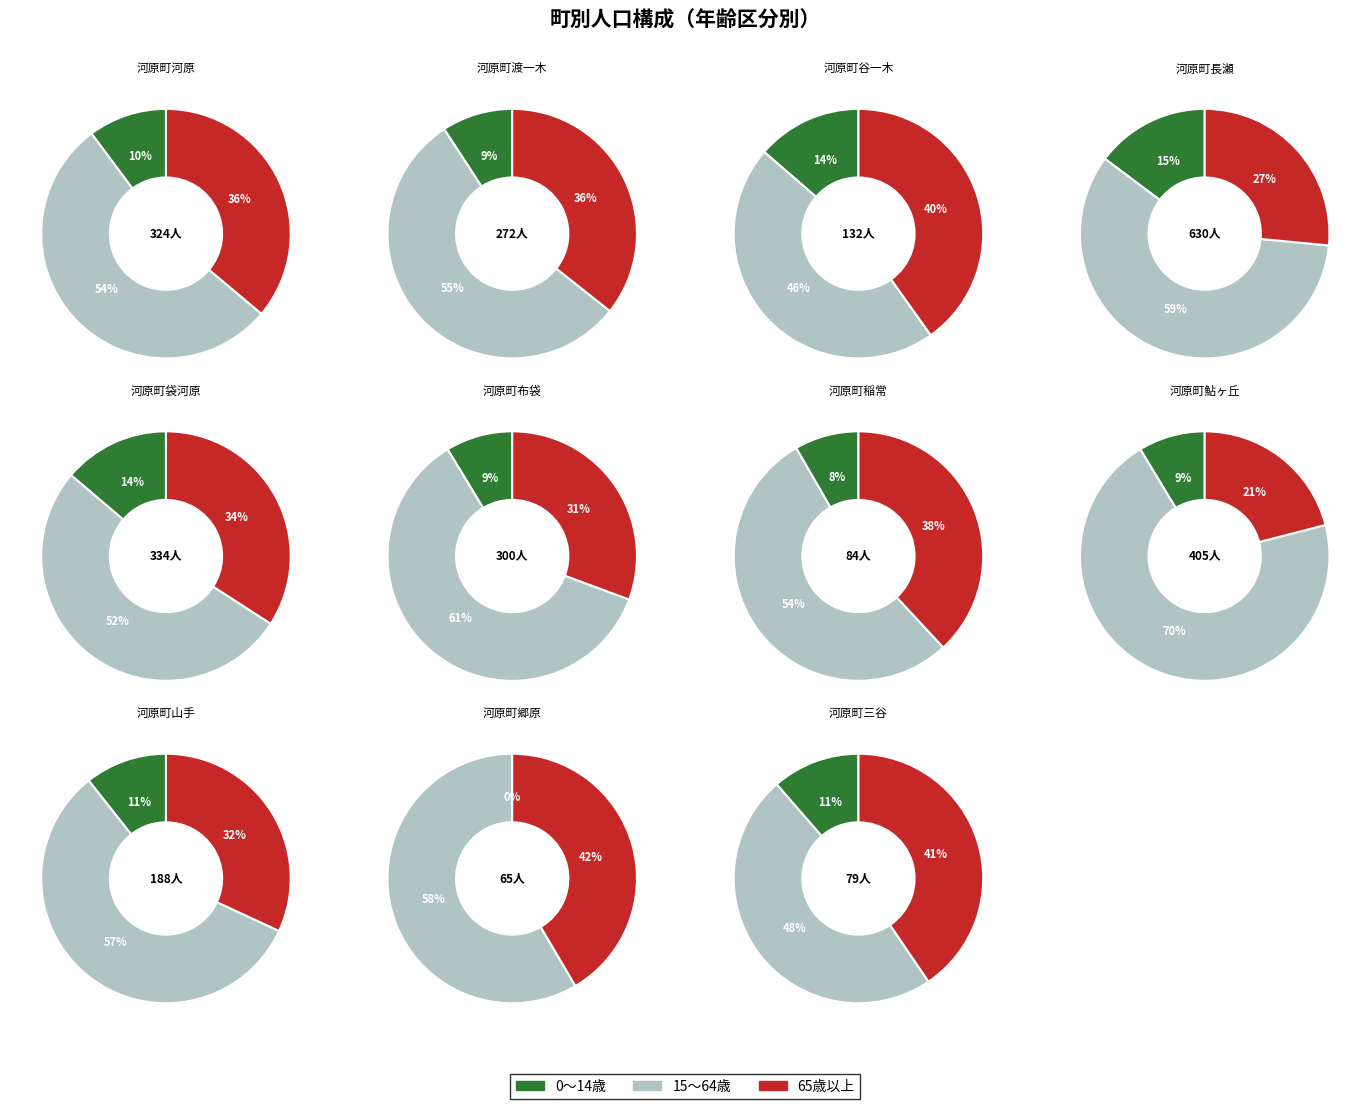

True or false: 河原町三谷 accounts for 3% of the total.

True